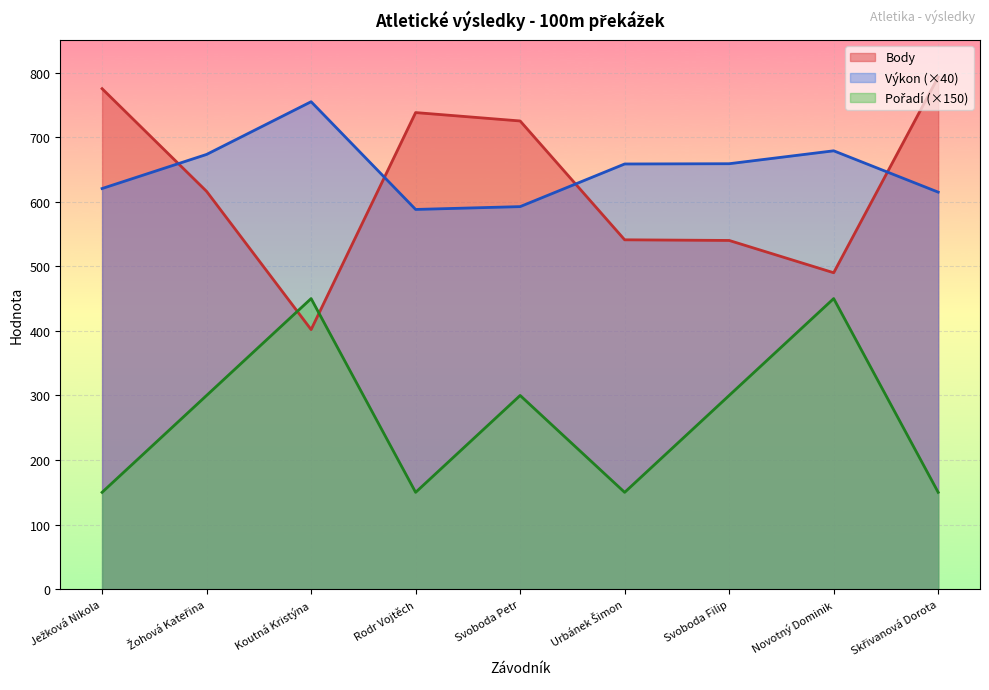

What is the smallest value displayed?

150.0